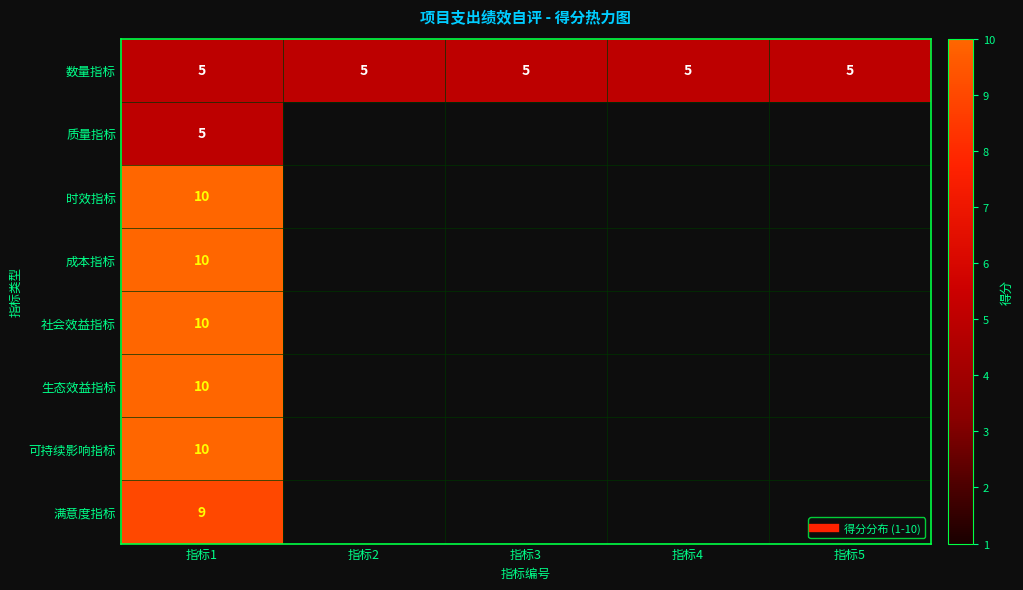

Rank the categories by 成本指标 value from highest to lowest.

指标1, 指标2, 指标3, 指标4, 指标5